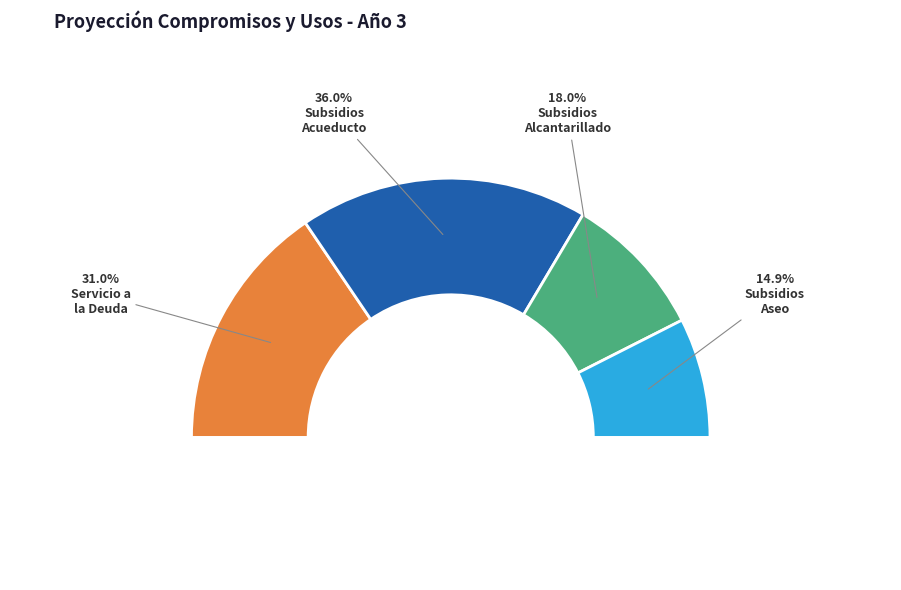

Count the number of slices in the pie.

4